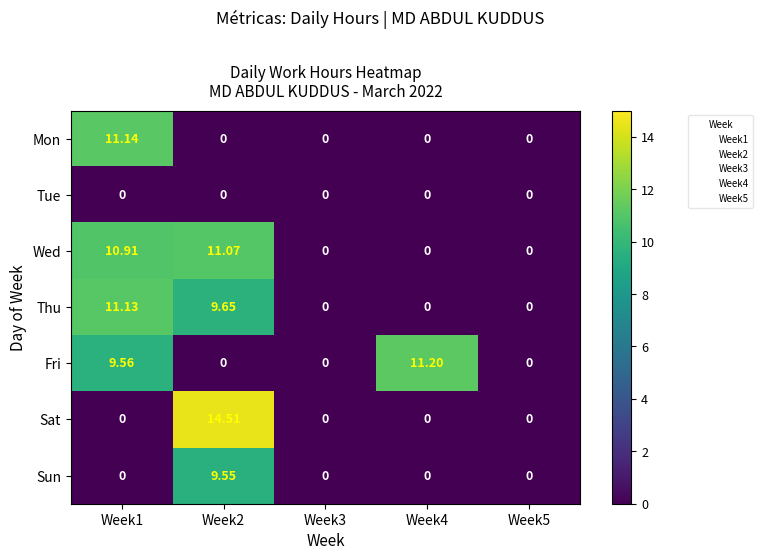

Which series has the largest total across all categories?

Wed